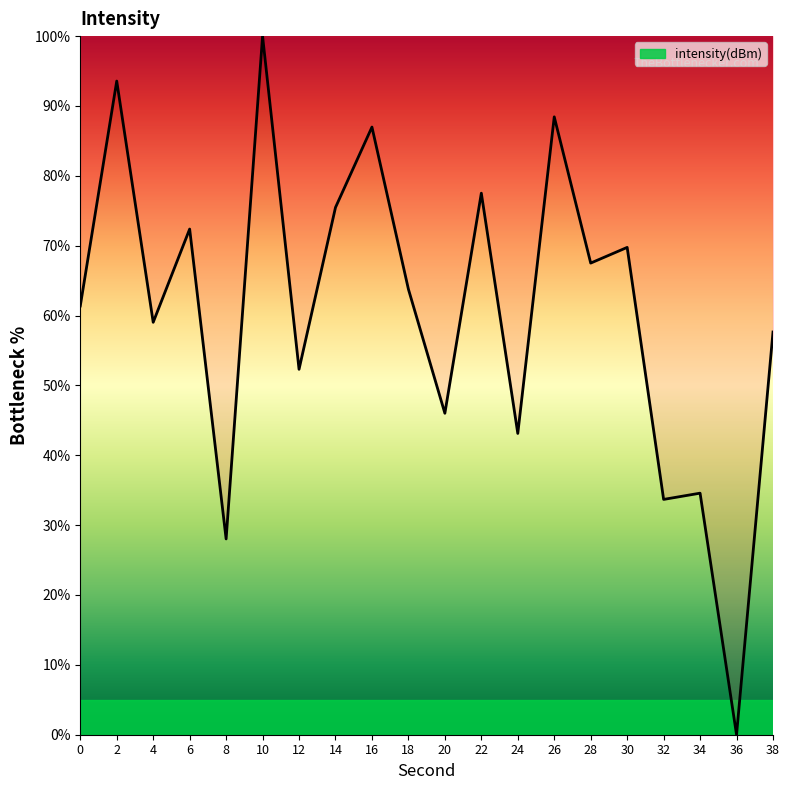

Reading left to right, list all the values displayed in this chart.

0=61.4	2=93.6	4=59.0	6=72.4	8=28.0	10=100.0	12=52.3	14=75.5	16=87.0	18=63.8	20=46.0	22=77.5	24=43.1	26=88.4	28=67.5	30=69.8	32=33.7	34=34.6	36=0.0	38=57.6